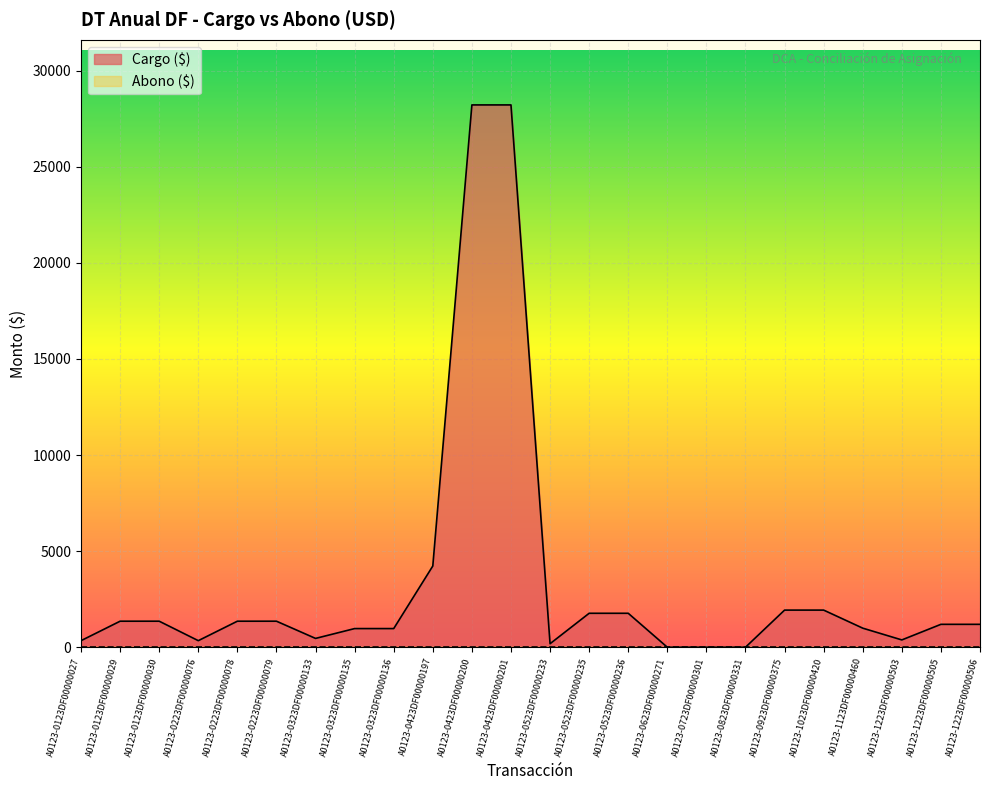

Where is the data nearest to the value 14105?

A0123-0423DF00000197